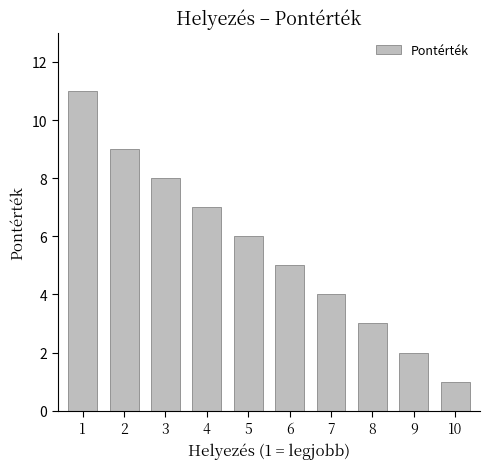

How many values are below 6?

5